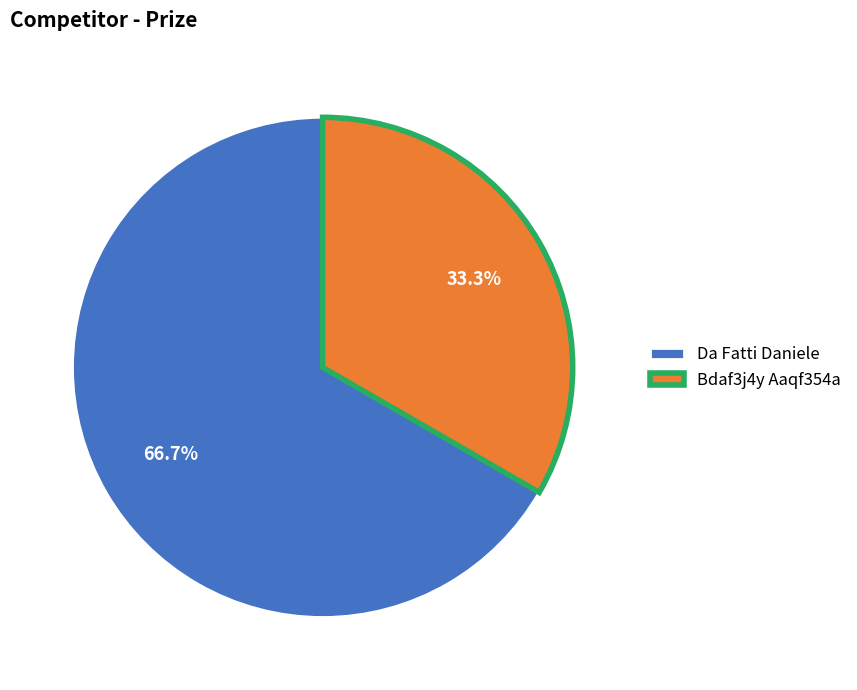

Rank the categories by value from highest to lowest.

Da Fatti Daniele, Bdaf3j4y Aaqf354a